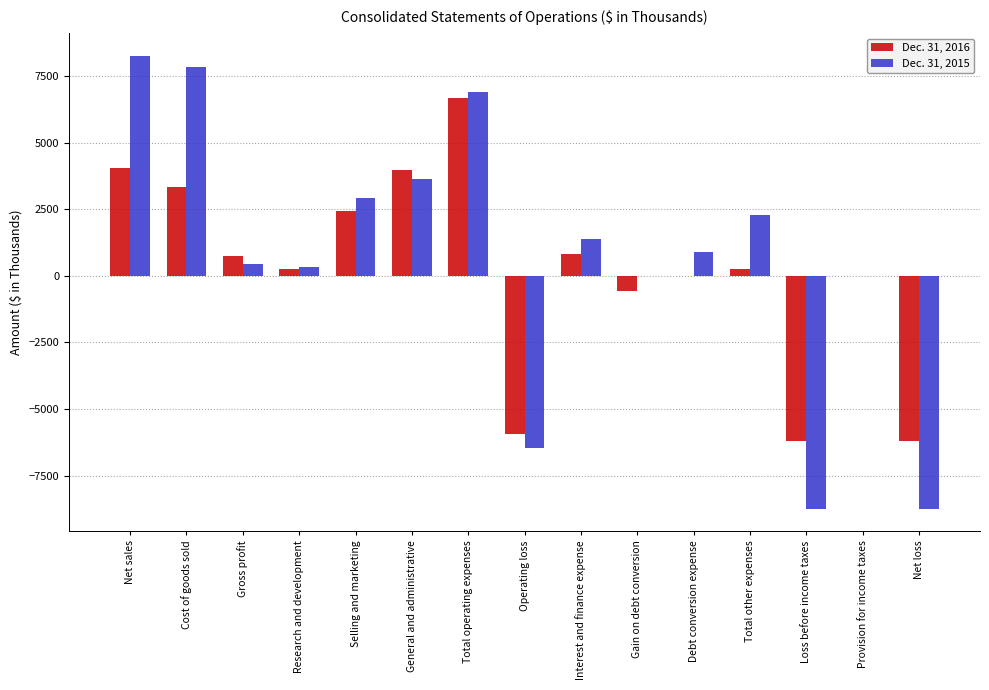

How many groups of bars are there?

15